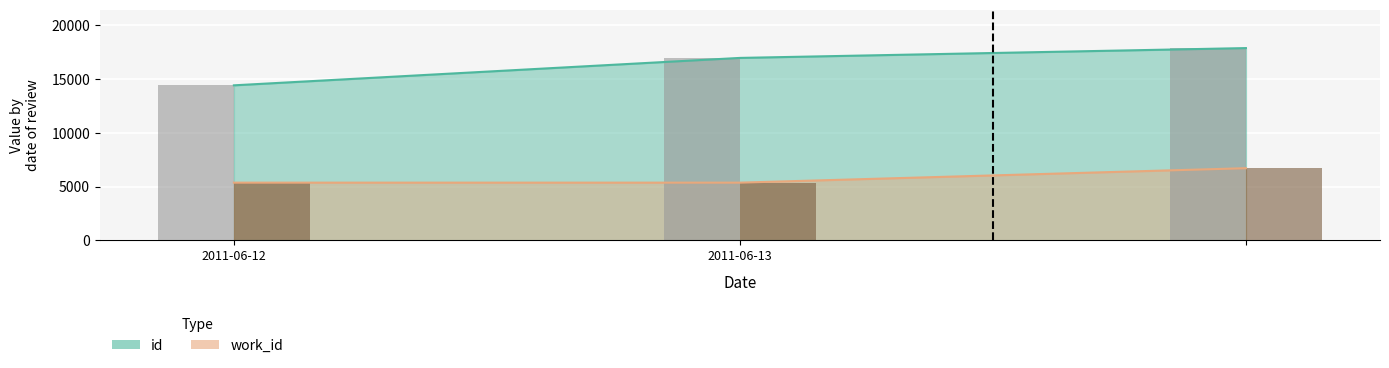

How many groups of bars are there?

3